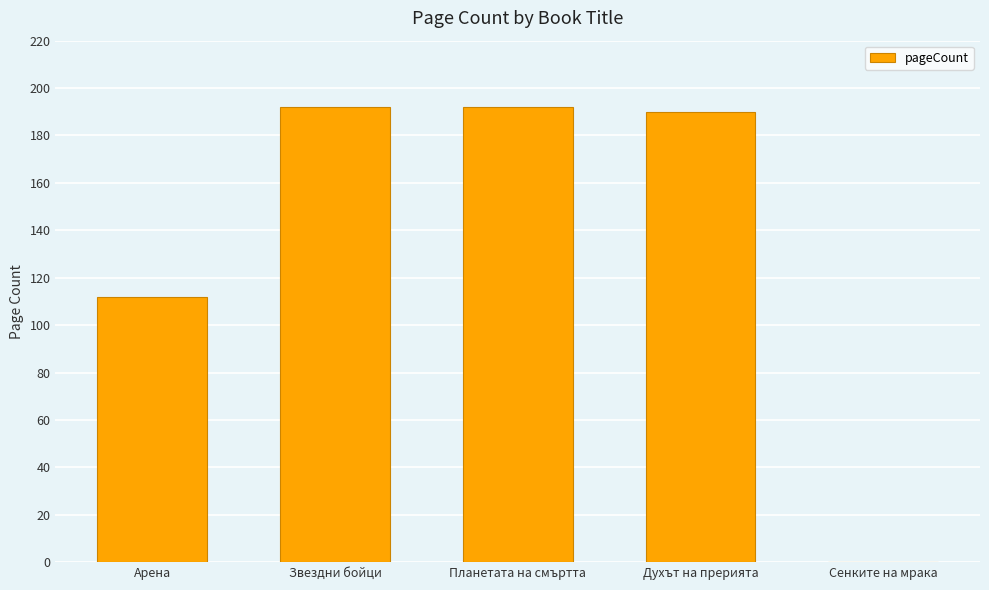

What is the greatest value displayed?

192